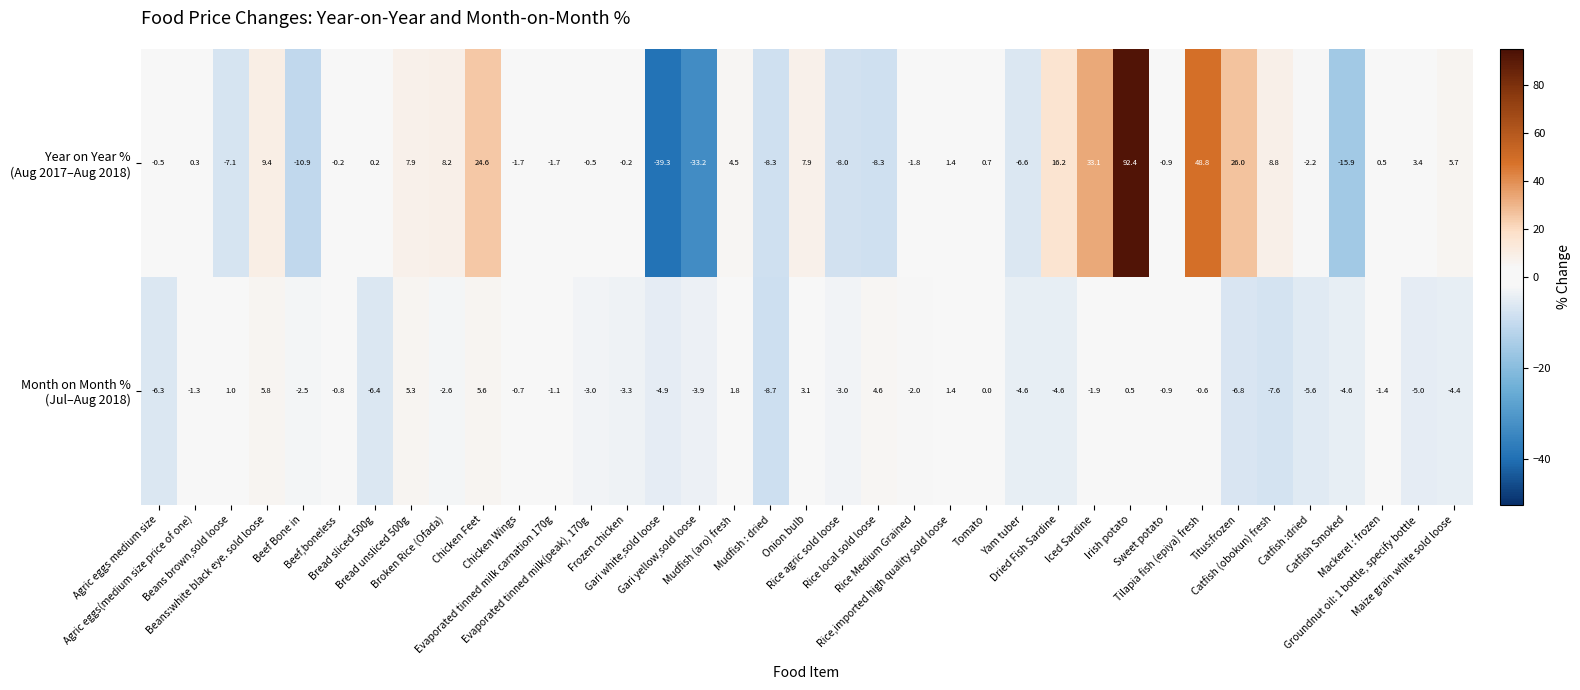

What is the maximum value shown in the chart?

92.4